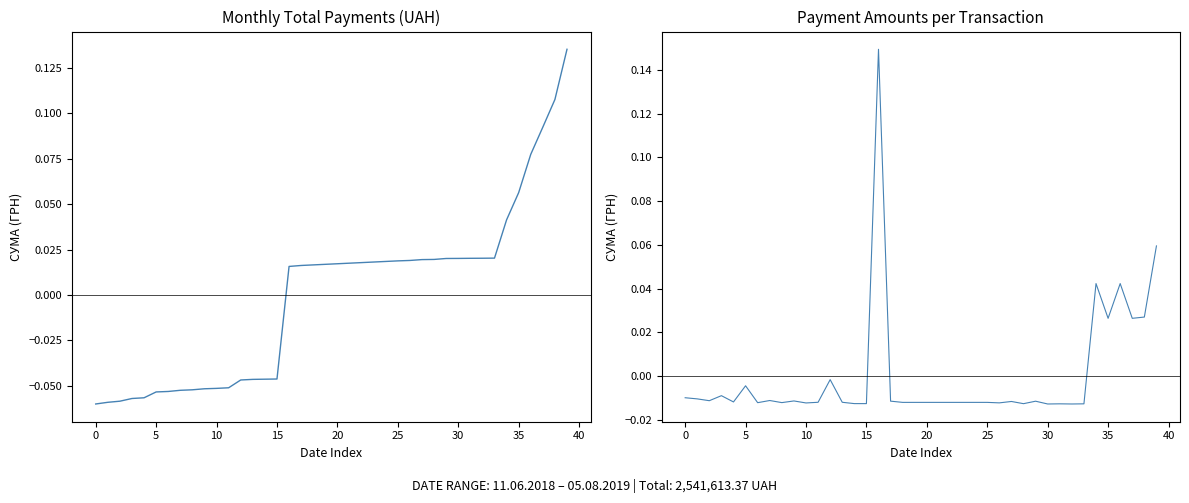

The value of СУМА (ГРН) per transaction at 31 is -0.0. True or false?

False